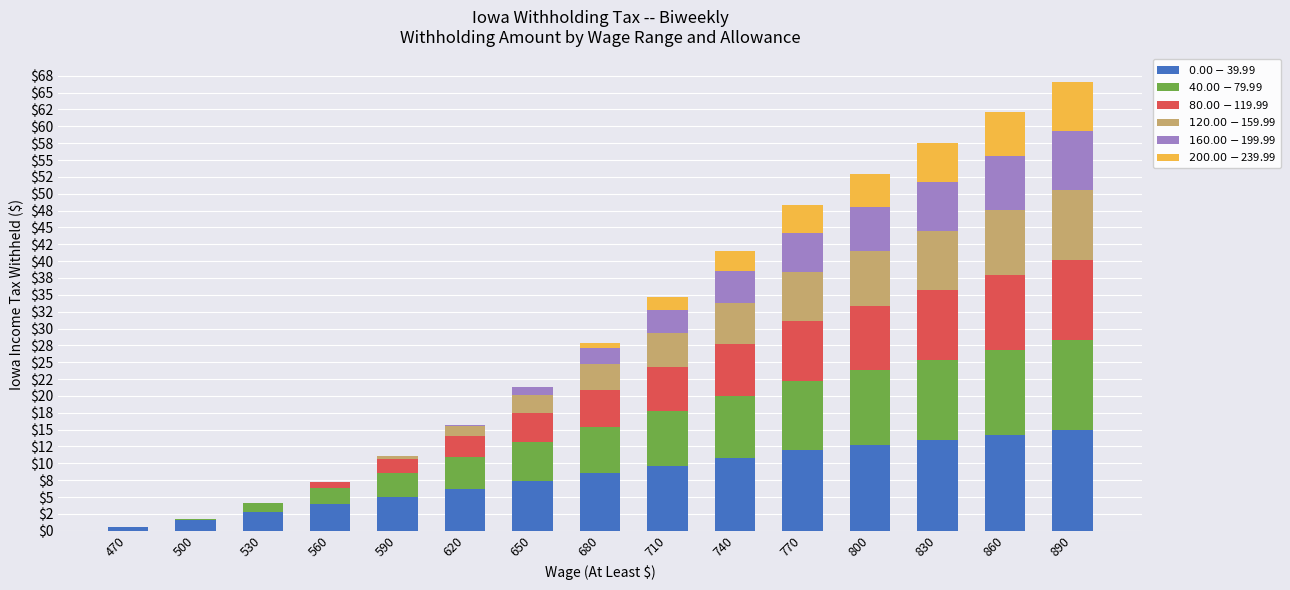

What is the total value across all series at 710?

34.7